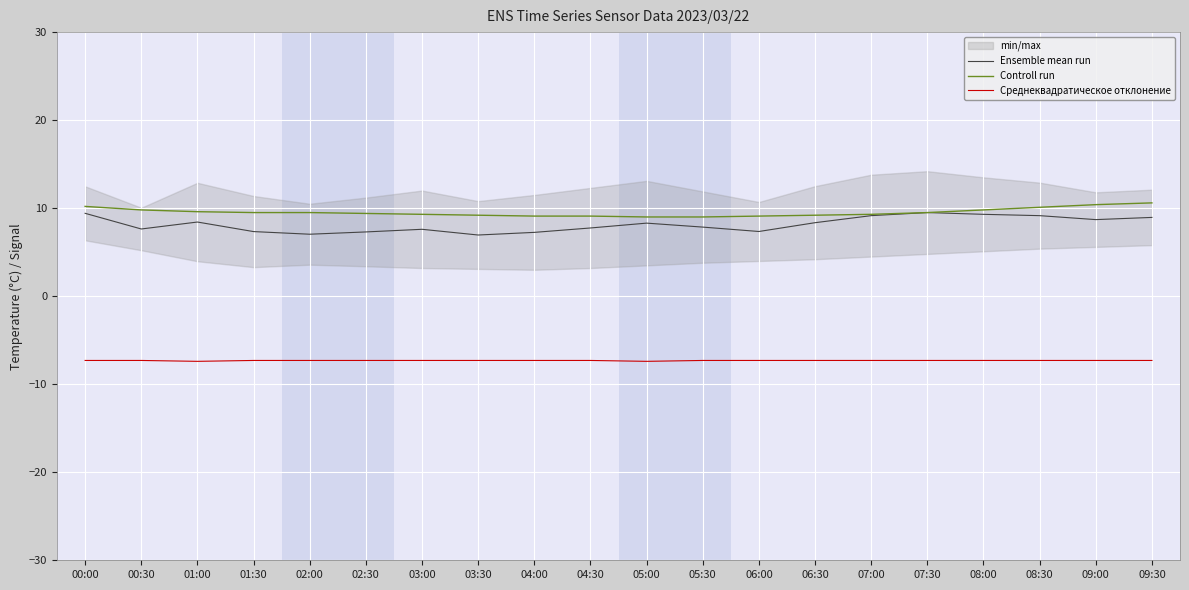

Is it true that Среднеквадратическое отклонение equals -7.4 at 01:00?

True